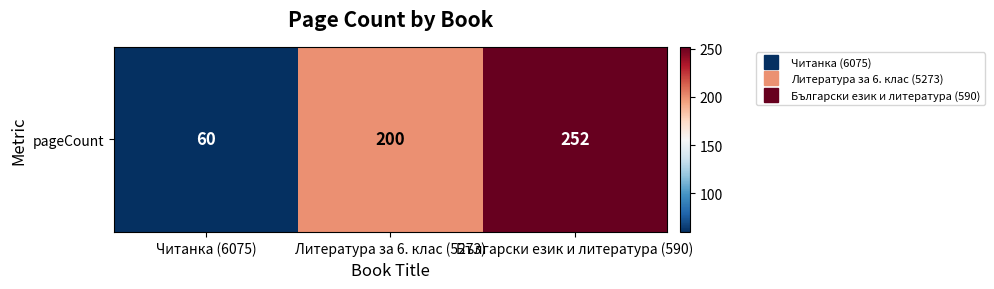

Reading left to right, transcribe all the data shown in this chart.

Читанка (6075)=60	Литература за 6. клас (5273)=200	Български език и литература (590)=252